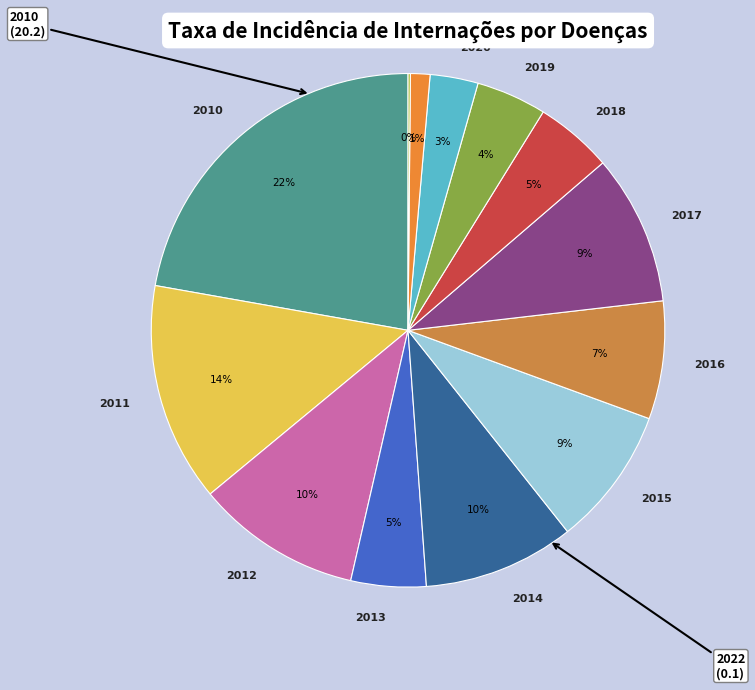

What is the ratio of the value at 2014 to the value at 2015?

1.1